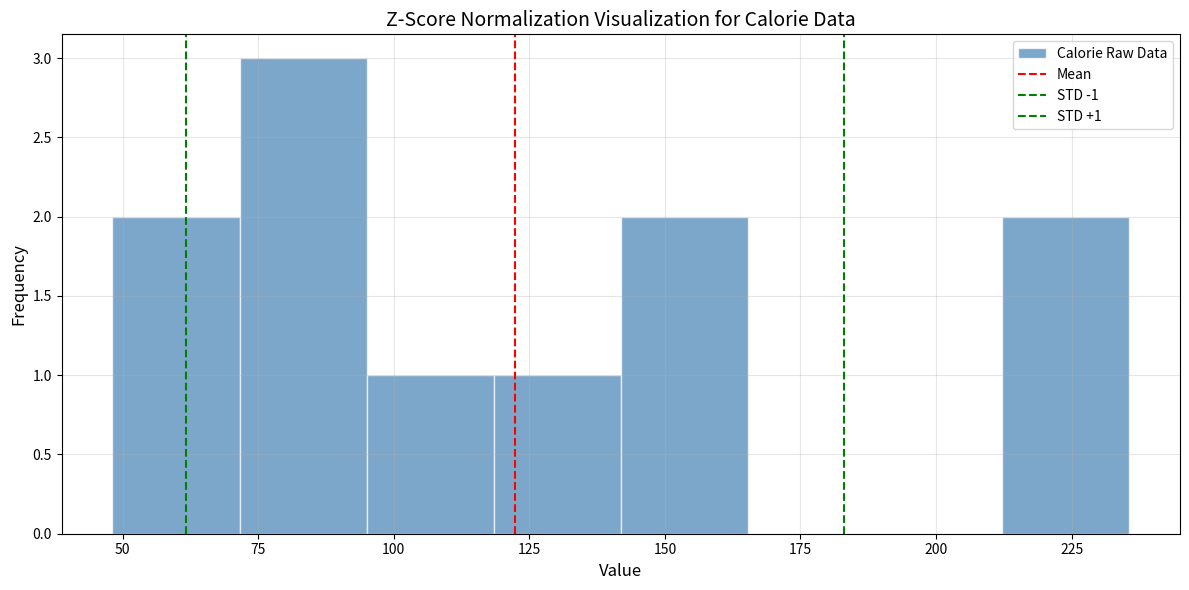

Over which range of the x-axis is the bar tallest?

70 to 95